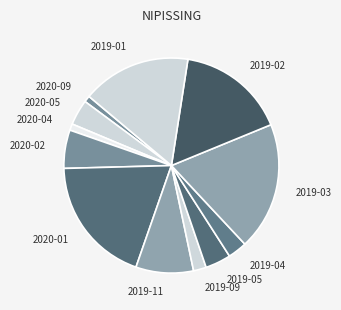

Which has a higher value, 2019-04 or 2019-11?

2019-11